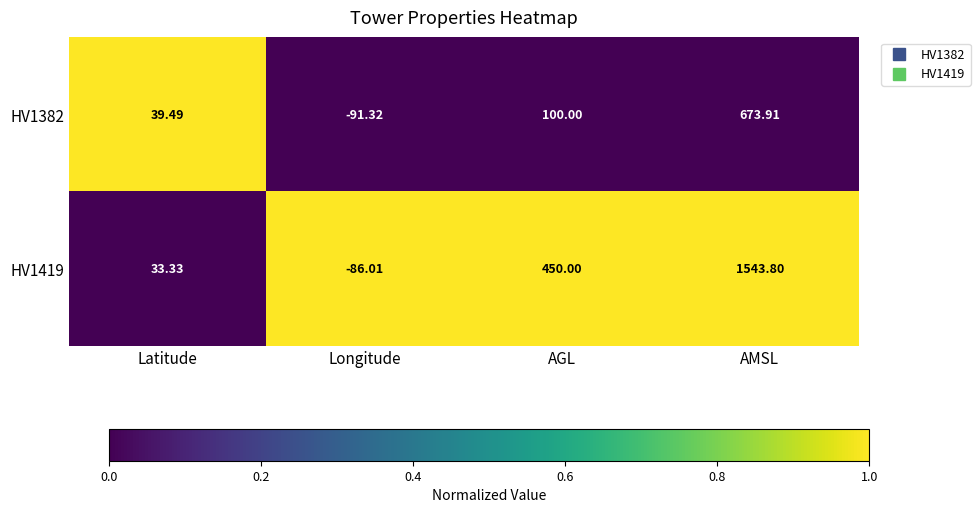

Rank the categories by HV1419 value from lowest to highest.

Longitude, Latitude, AGL, AMSL